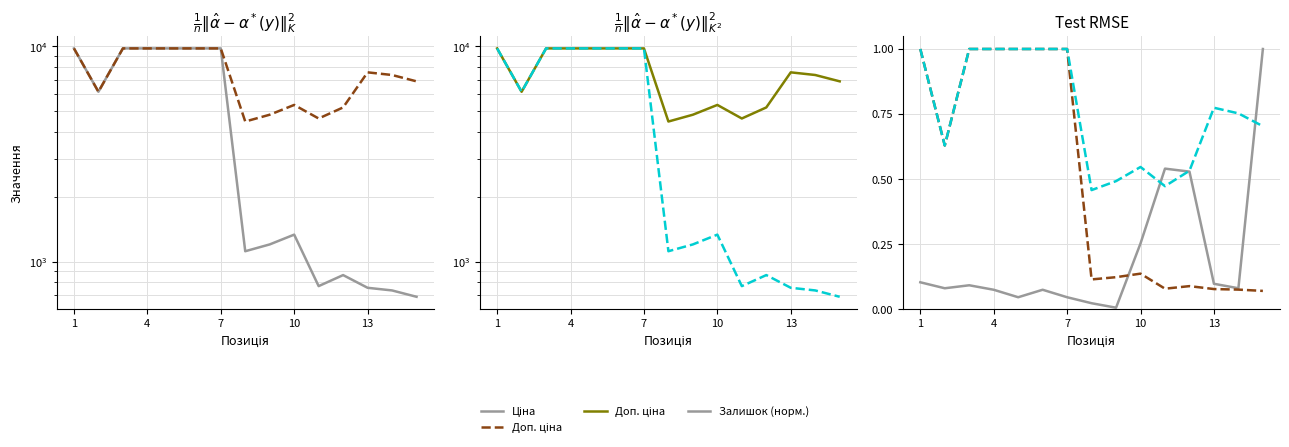

What is the difference between the maximum and minimum values in the Доп. ціна series?

5294.9